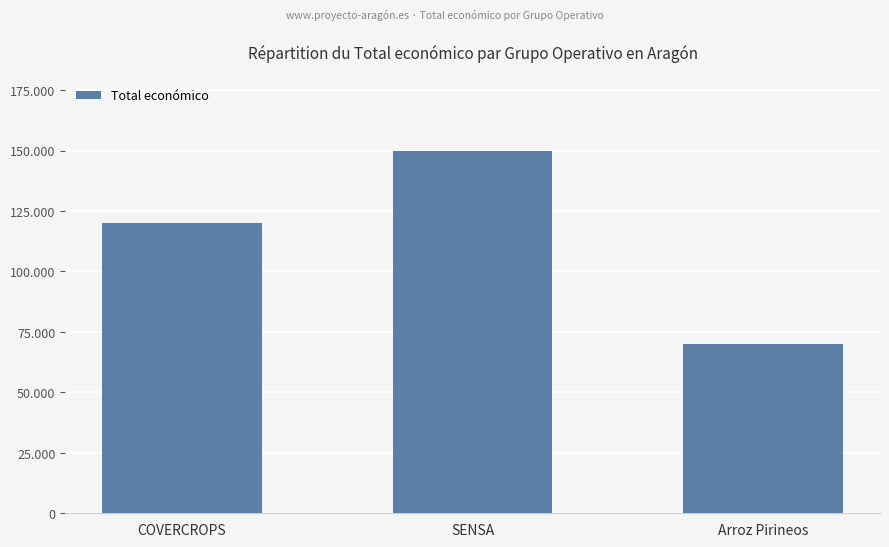

What position from the left is Arroz Pirineos?

3